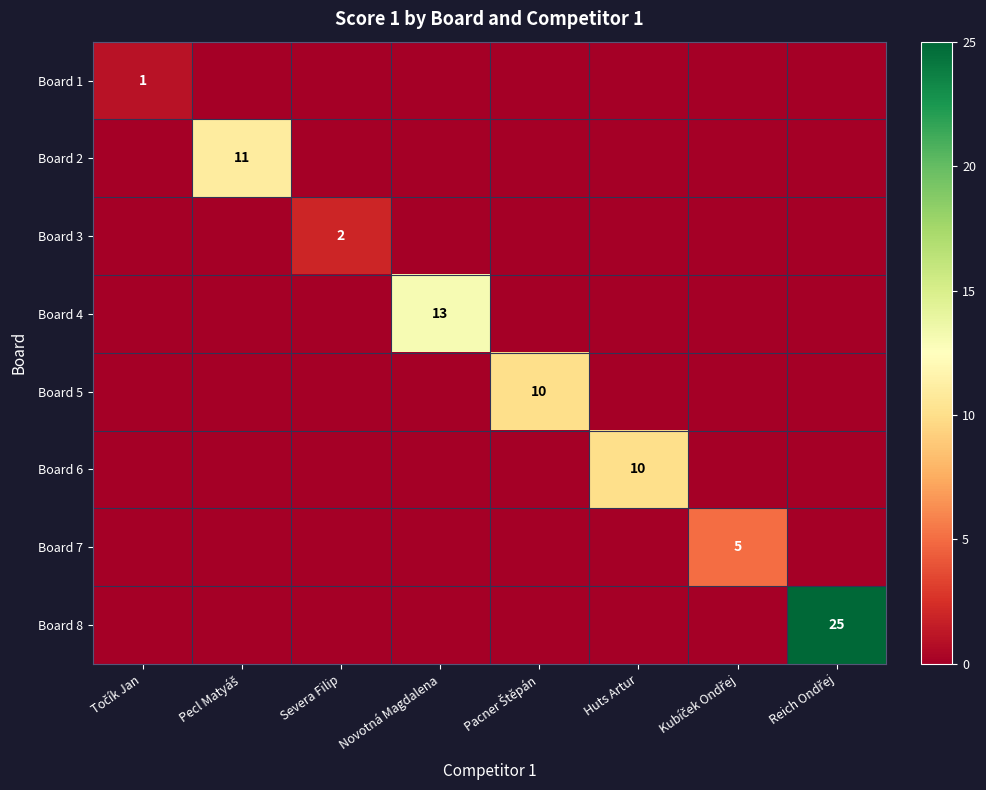

True or false: Board 3 has a value of 1 at Severa Filip.

False